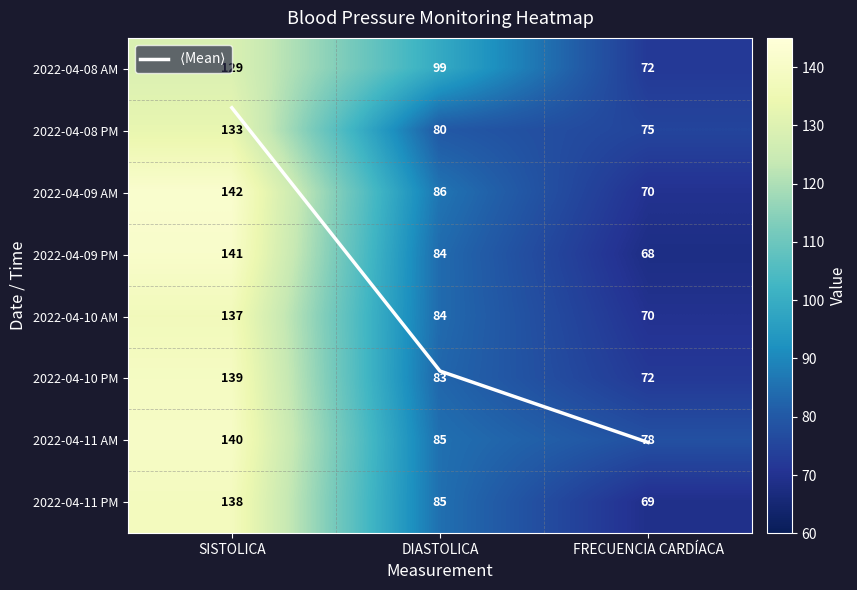

Where does the $\langle$Mean$\rangle$ series first go above 4?

DIASTOLICA